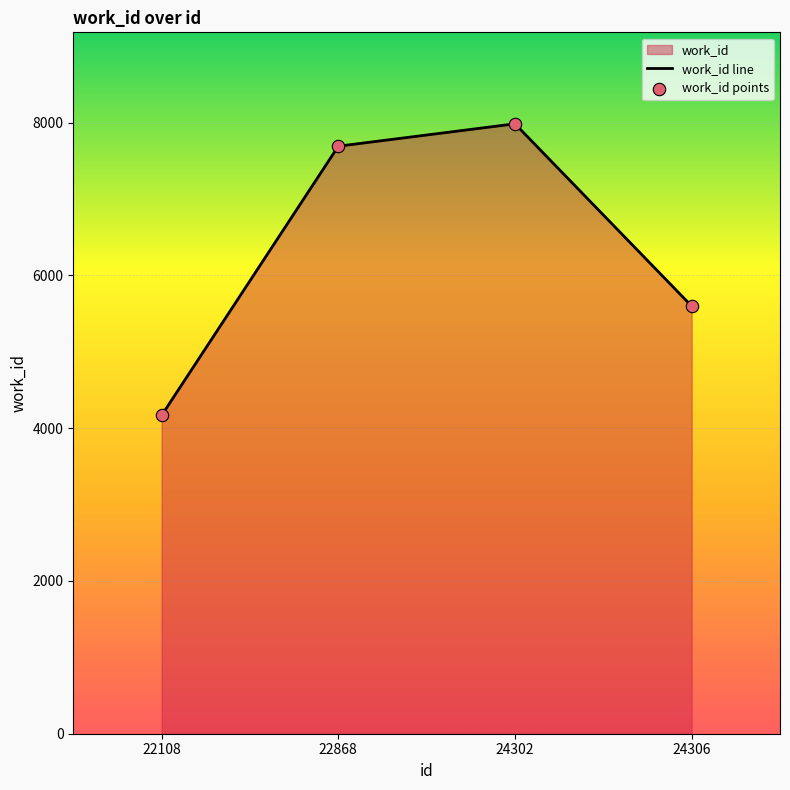

At how many categories does at least one series exceed 5672?

2